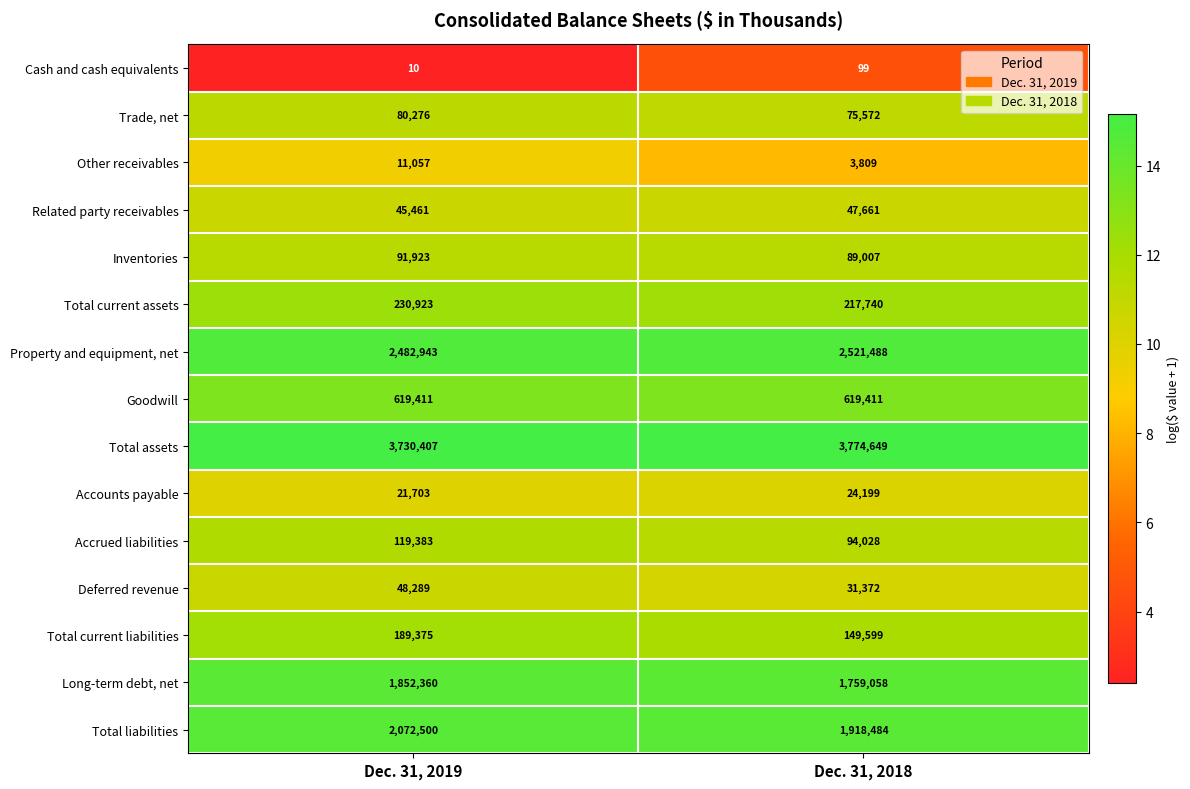

Which series changed the most between Dec. 31, 2019 and Dec. 31, 2018?

Total liabilities